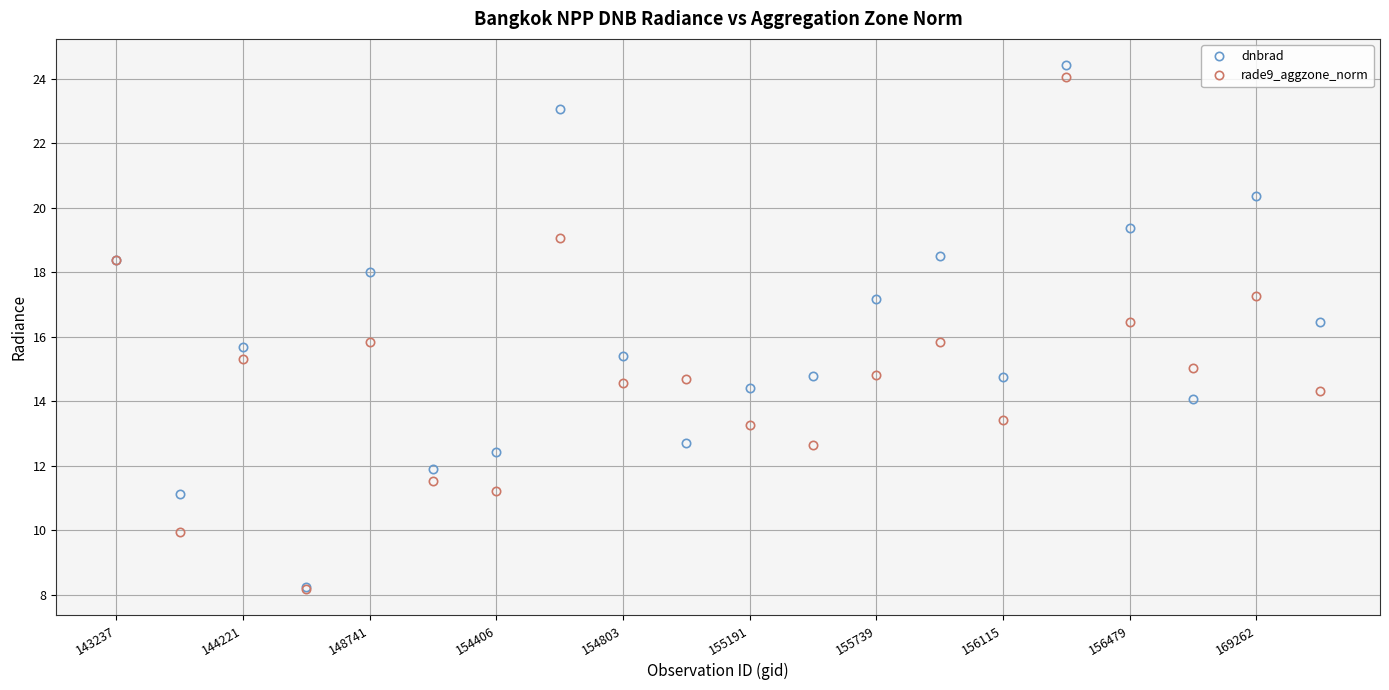

How many lines are shown in the chart?

2